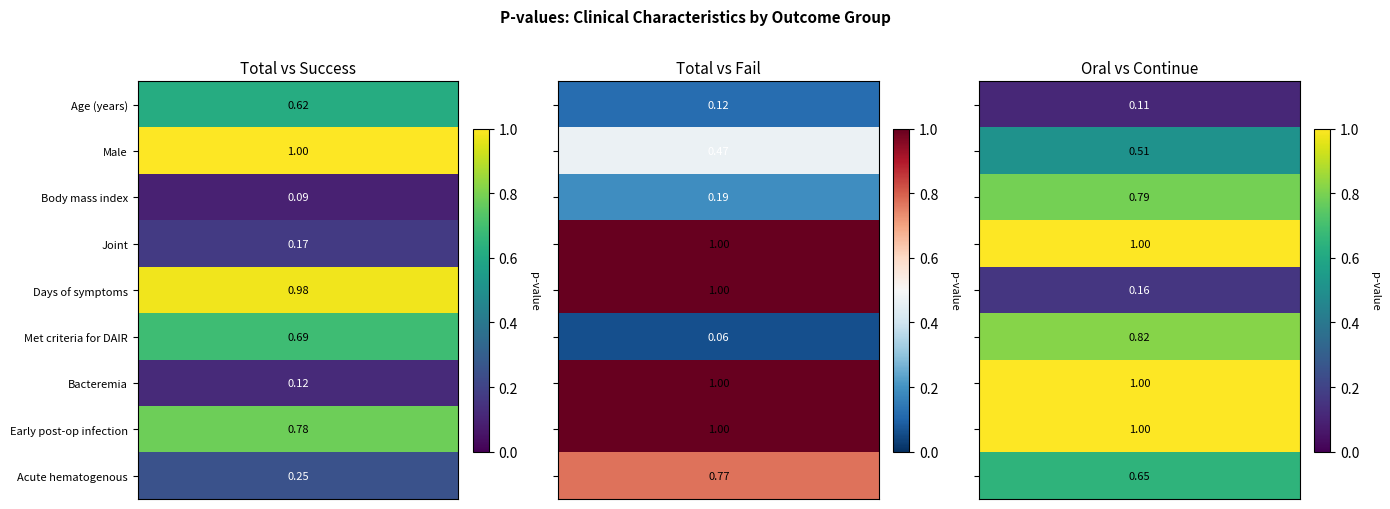

Which series has the largest total across all categories?

Oral vs Continue